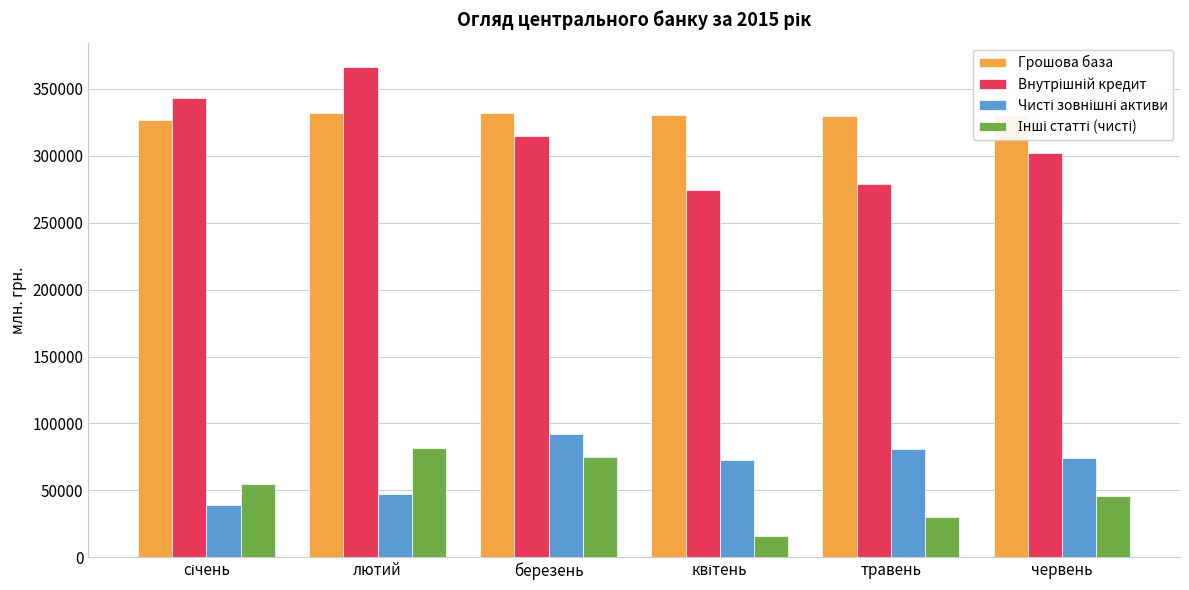

True or false: Грошова база has a value of 119820.2 at травень.

False